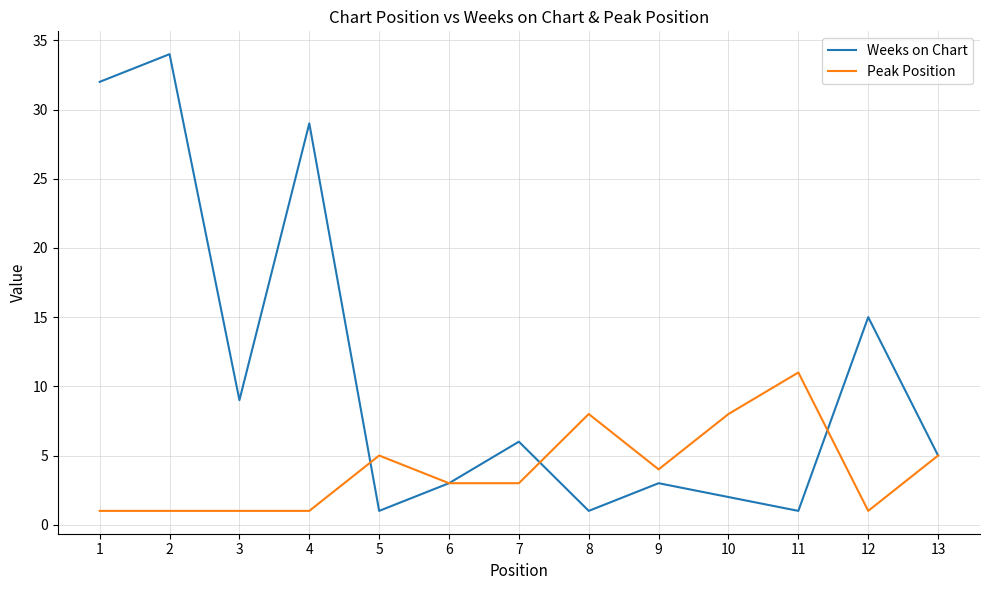

At how many categories does at least one series exceed 23?

3